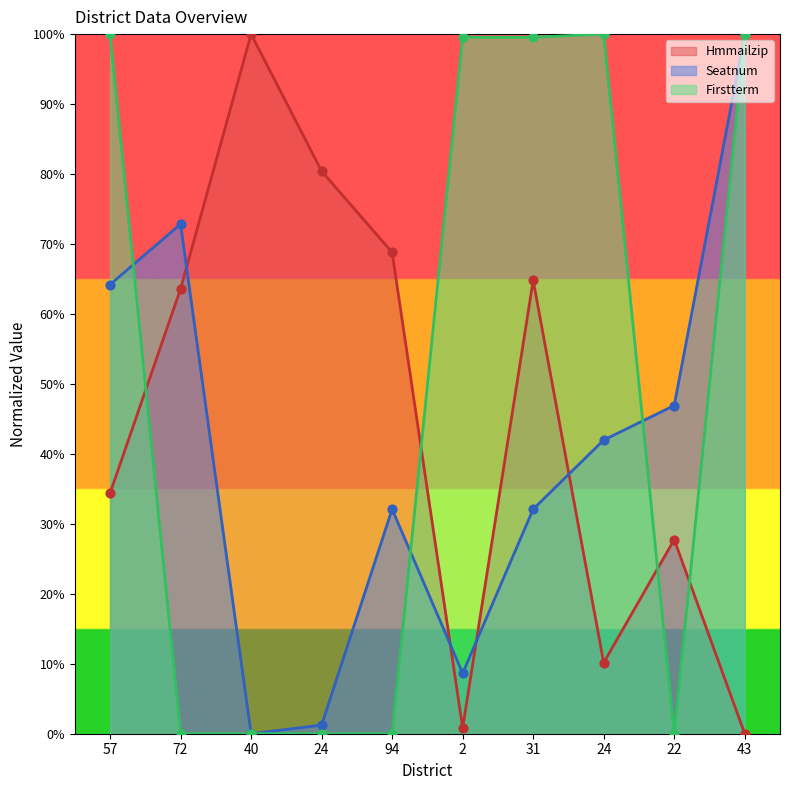

Which series has the widest spread of Y values?

Hmmailzip